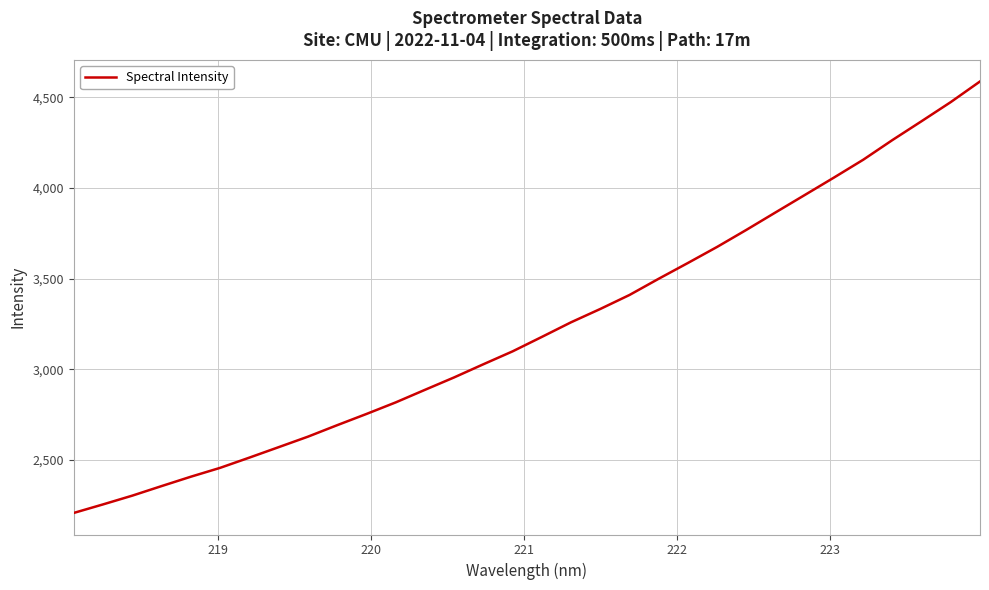

What is the difference between the maximum and minimum values?

2380.4